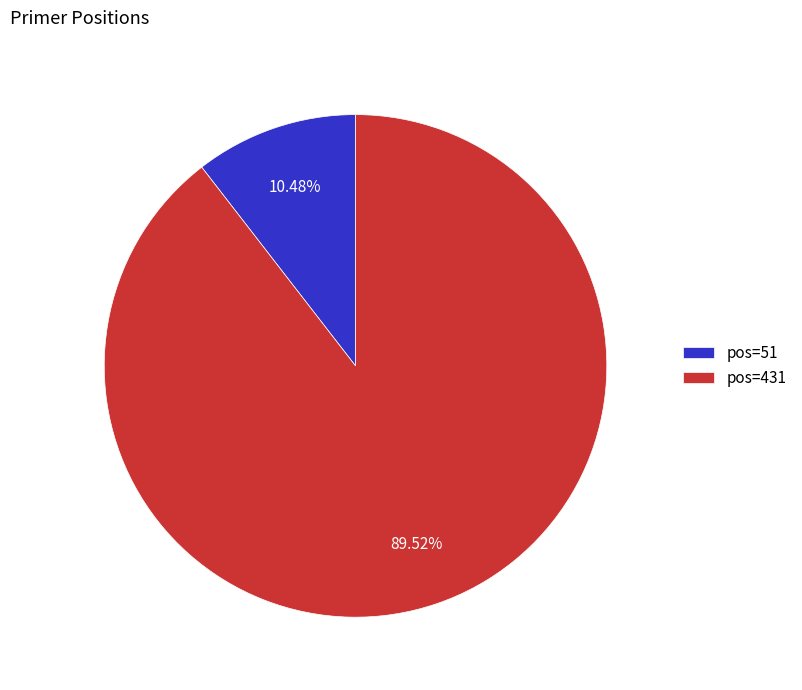

Is there any slice that represents more than half of the pie?

Yes